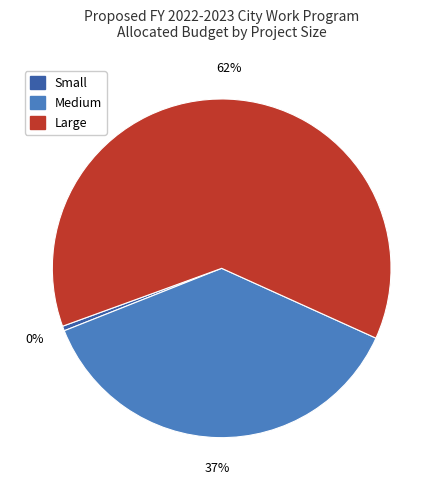

To the nearest percent, what is the difference between the Medium and Large slice percentages?

25%